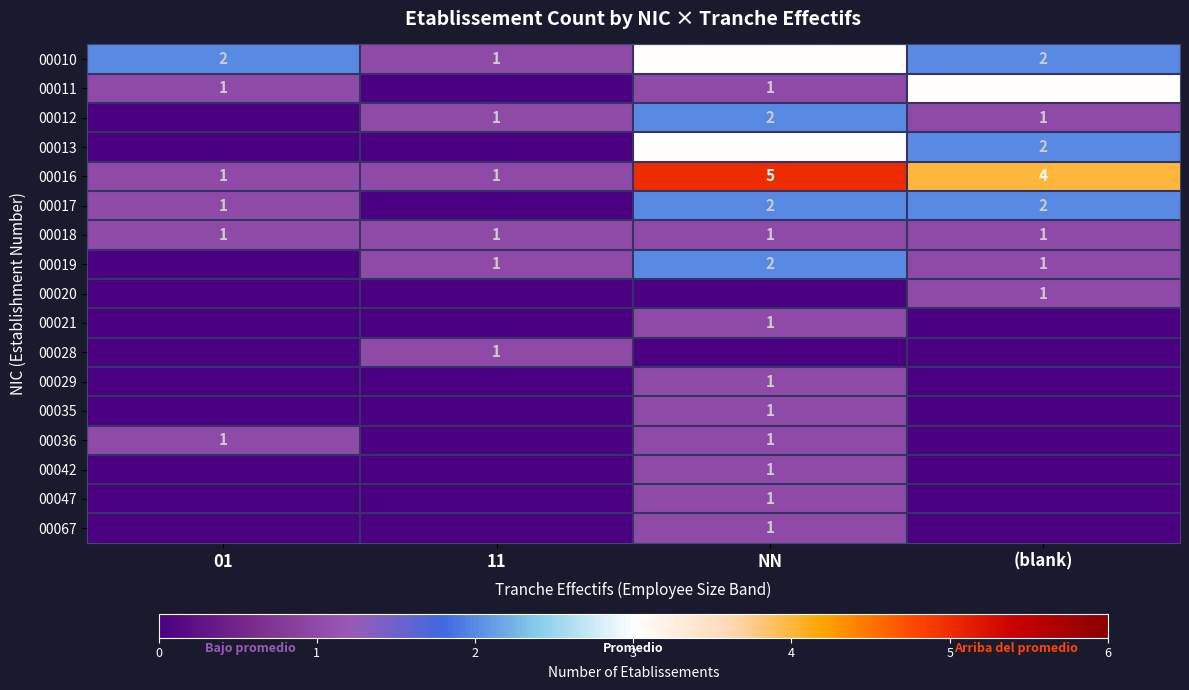

Which has a higher value, NN or 11?

NN